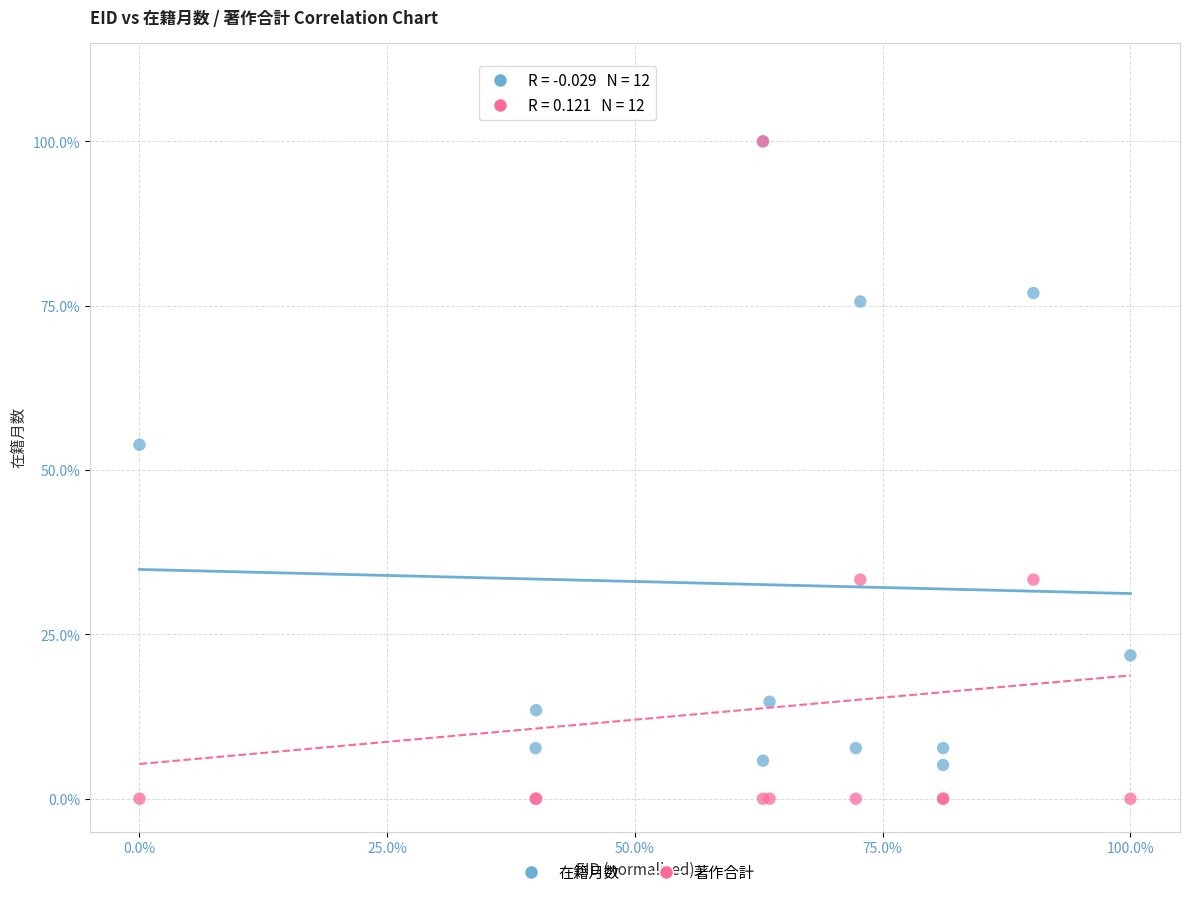

What are all the series names shown in the legend?

在籍月数, 著作合計